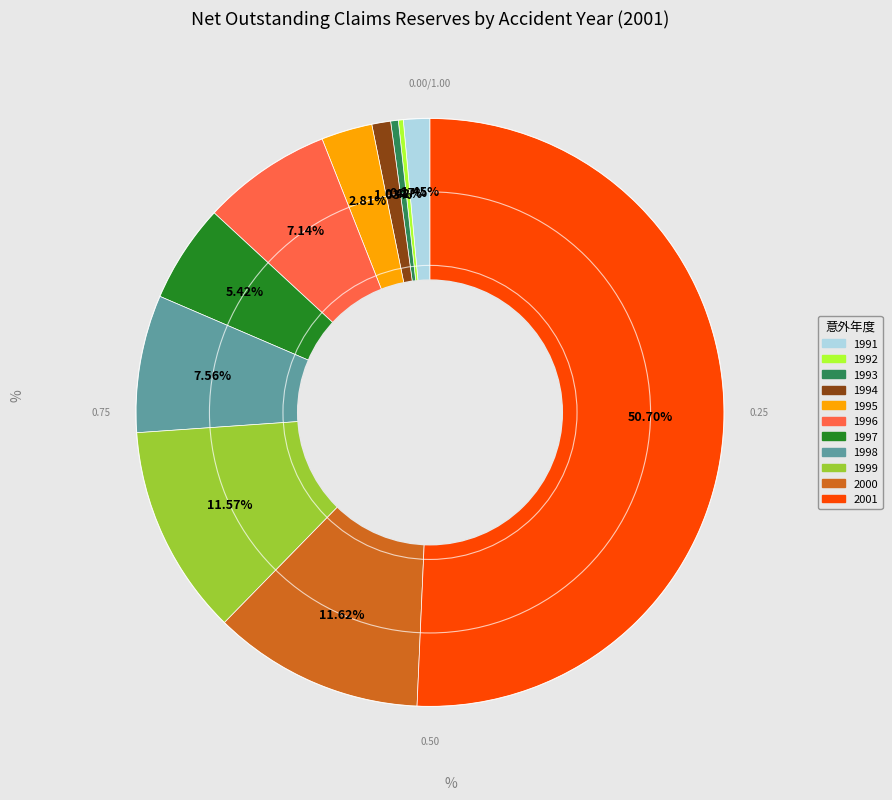

To the nearest percent, what is the average slice percentage?

9%